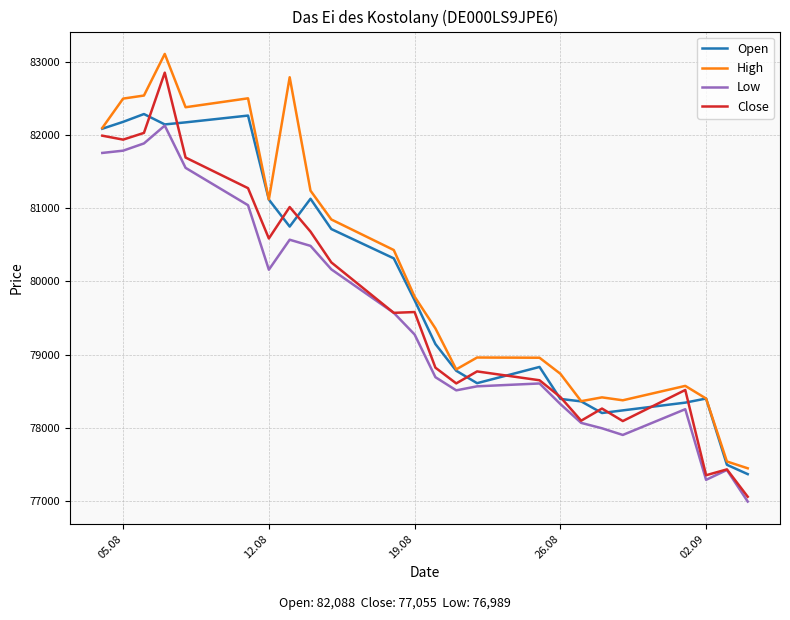

What is the minimum value shown in the chart?

76989